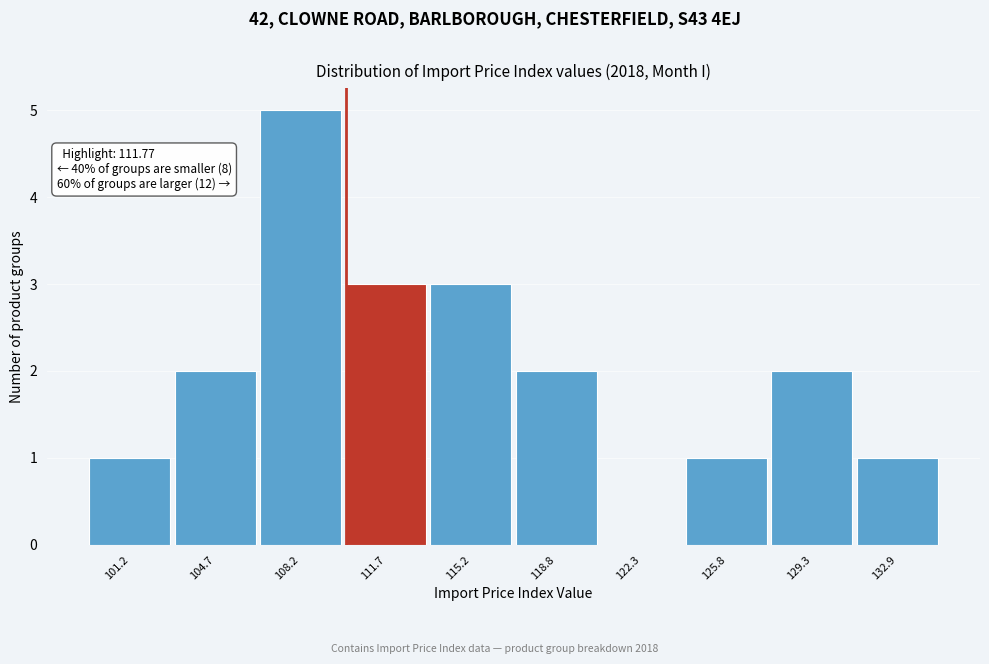

Reading left to right, list all the values displayed in this chart.

101.2=1	104.7=2	108.2=5	111.7=3	115.2=3	118.8=2	122.3=0	125.8=1	129.3=2	132.9=1